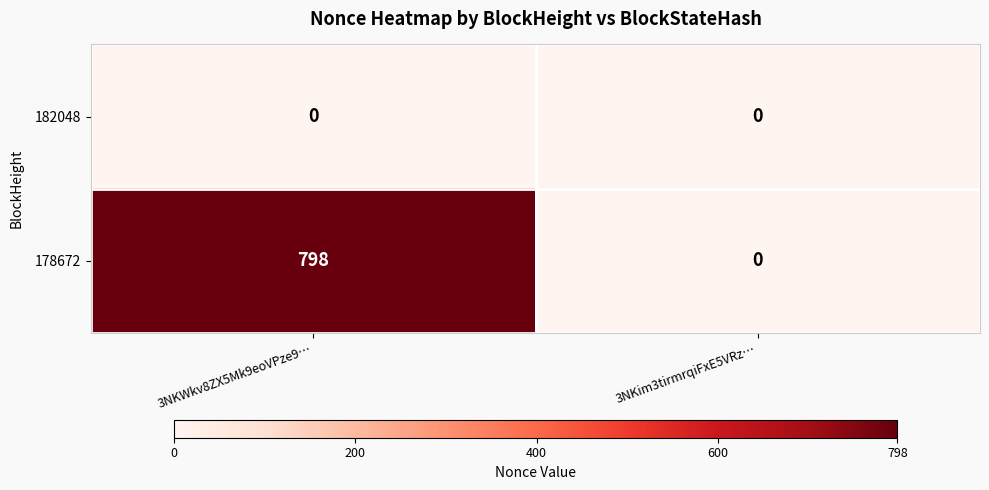

What is the difference between the maximum and minimum values in the 178672 series?

798